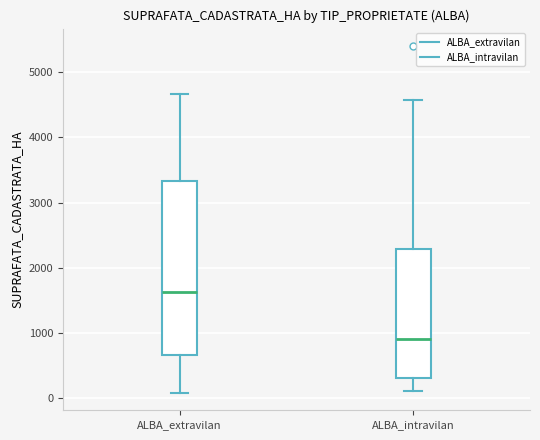

Where does the median line of the box for ALBA_intravilan sit on the y-axis? The values are not printed on the chart, so give them approximately, as read against the axis.

900